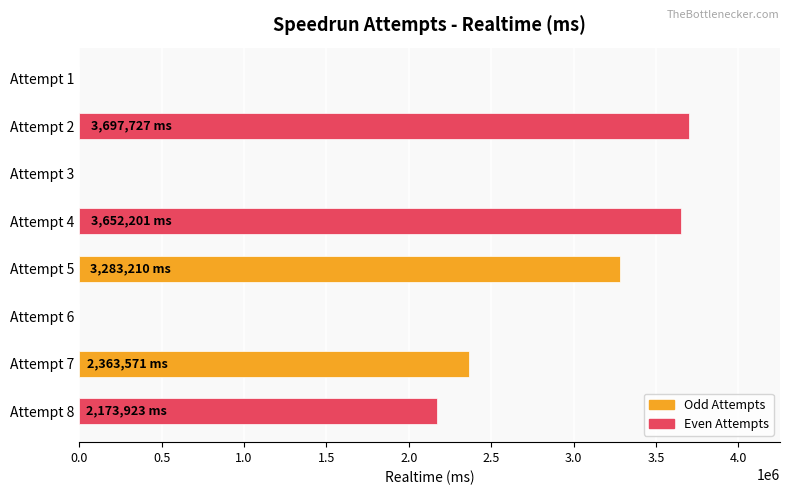

Reading top to bottom, what are all the values shown in this chart?

Attempt 1=0	Attempt 2=3697727	Attempt 3=0	Attempt 4=3652201	Attempt 5=3283210	Attempt 6=0	Attempt 7=2363571	Attempt 8=2173923